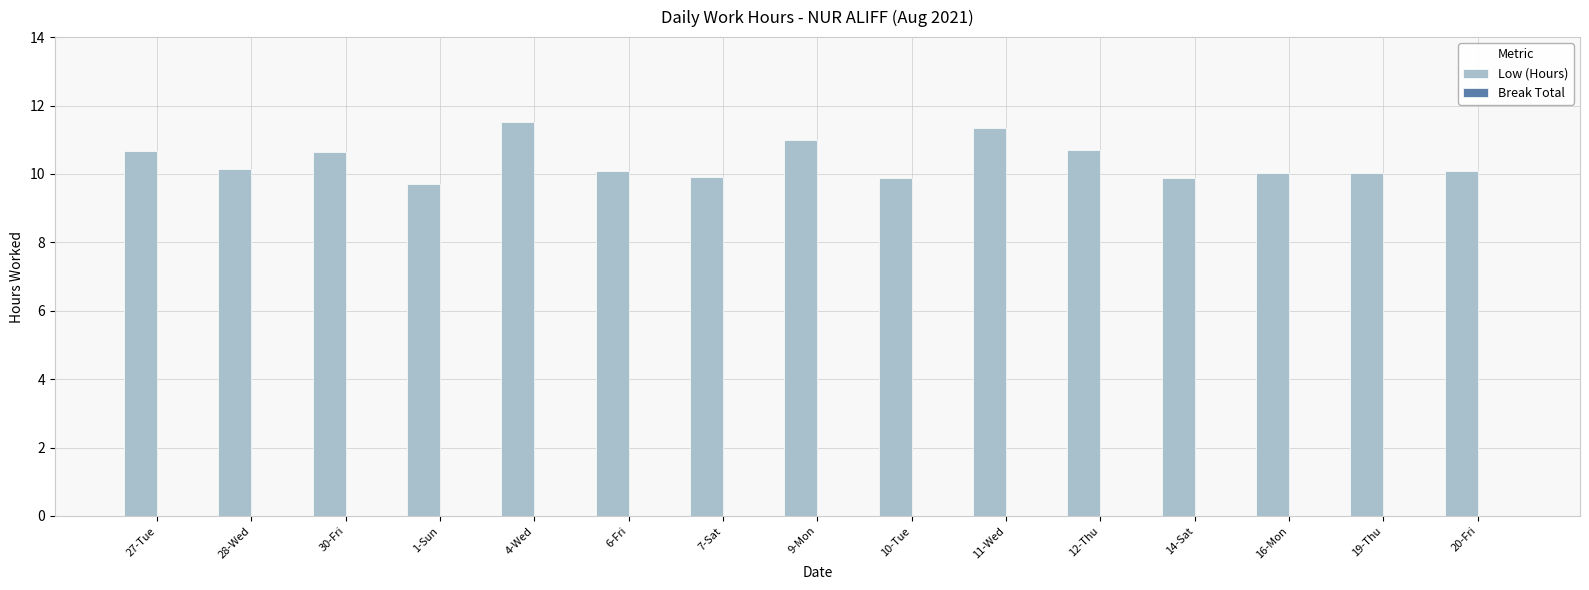

Which has a higher value, 30-Fri or 16-Mon?

30-Fri